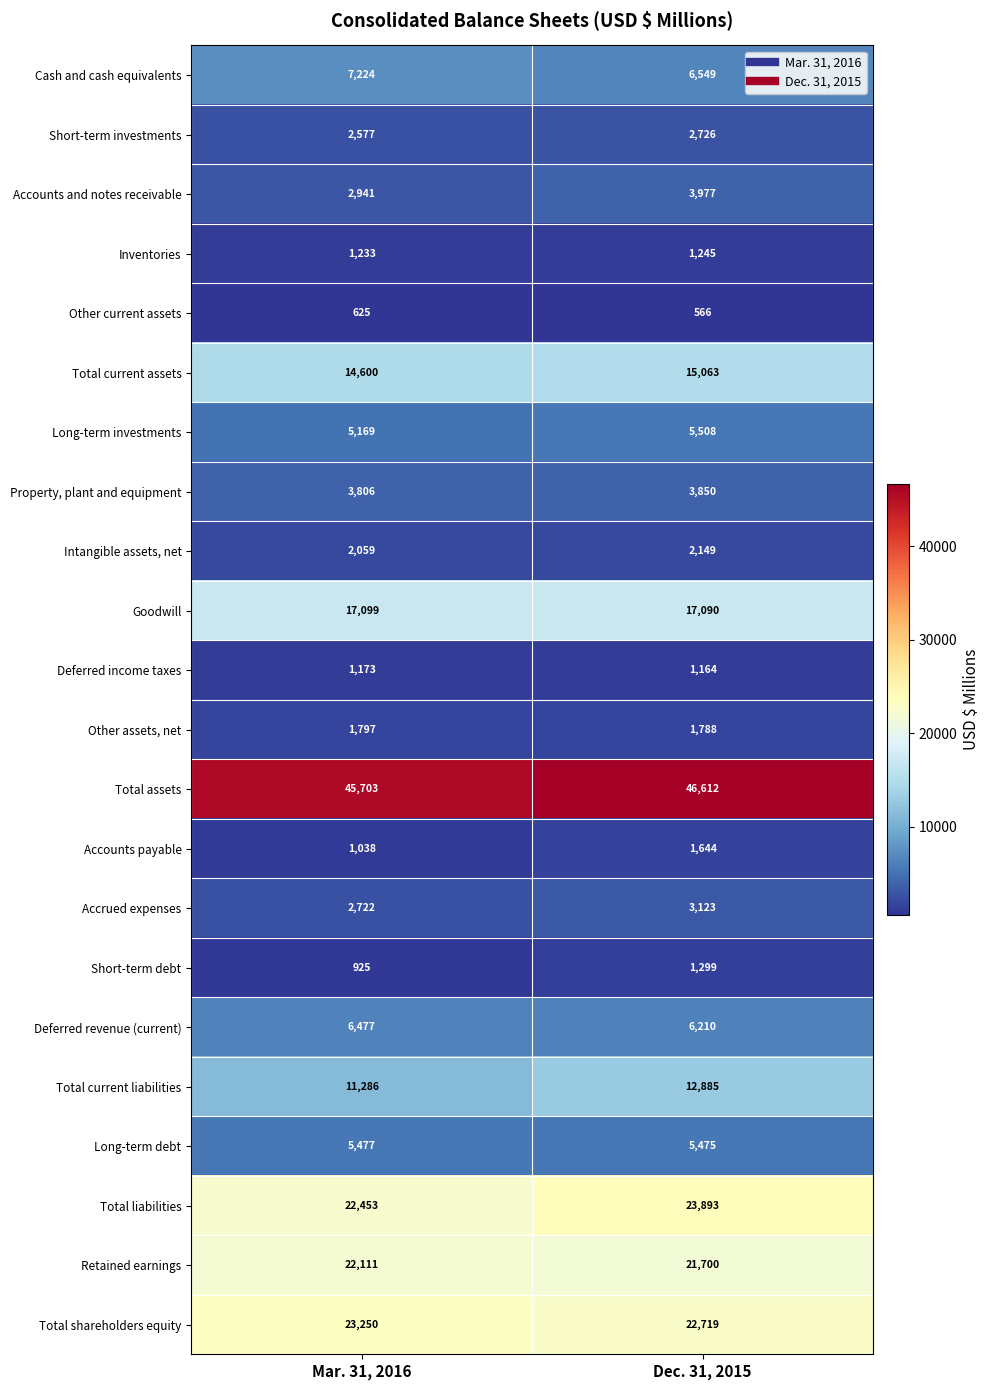

Read the Short-term debt value at Dec. 31, 2015.

1299